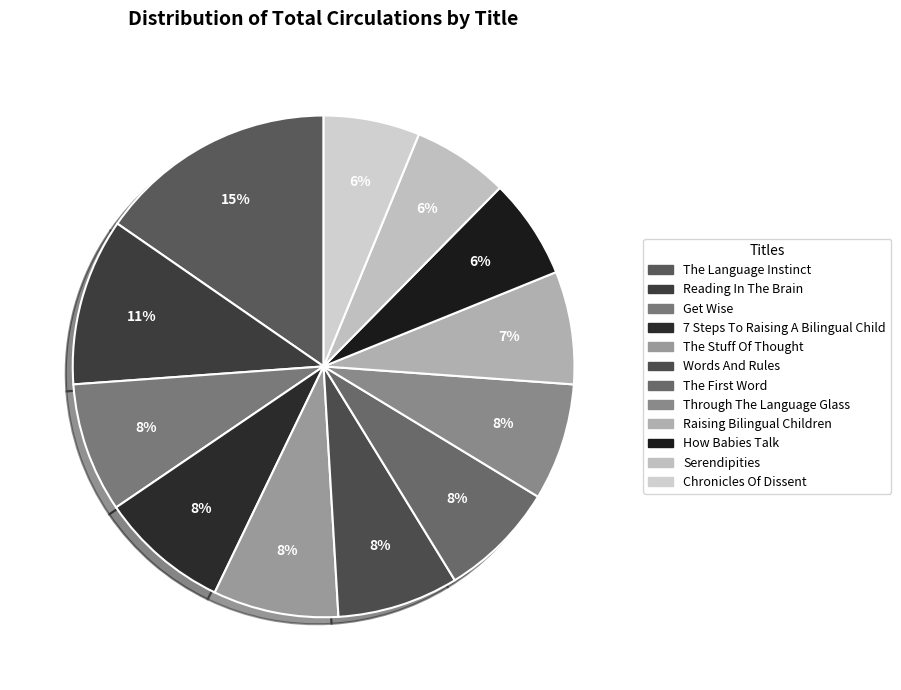

How many segments does this pie chart have?

12